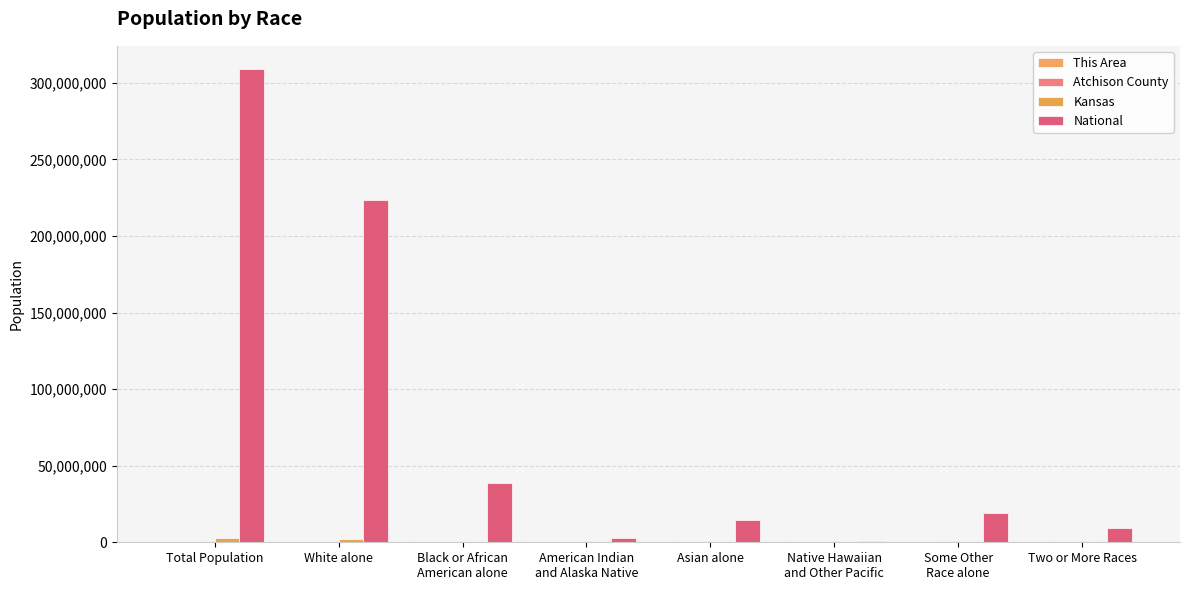

The value of This Area at Two or More Races is 19. True or false?

True